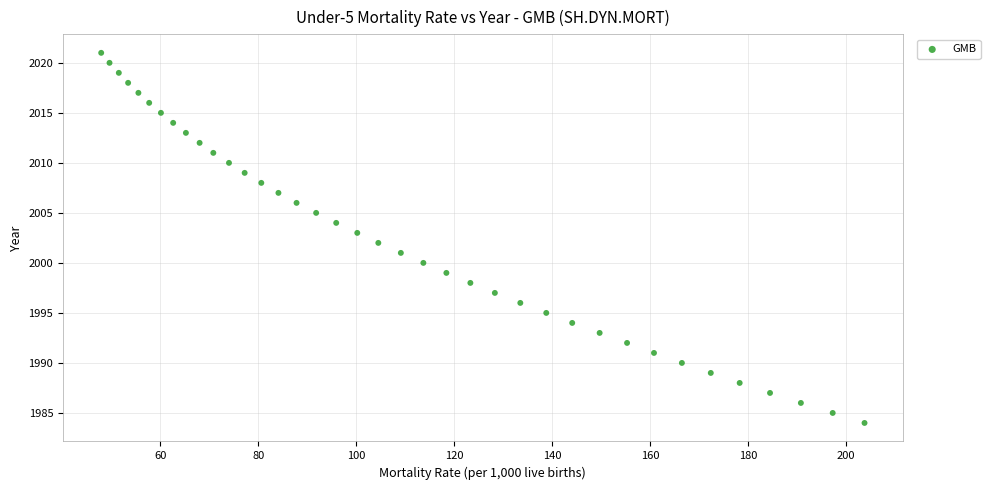

What is the range of Y values (max minus min)?

37